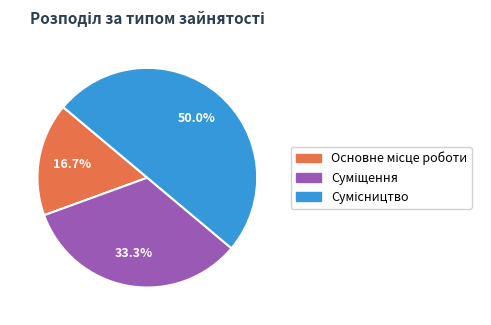

What is the largest slice in the pie chart?

Сумісництво